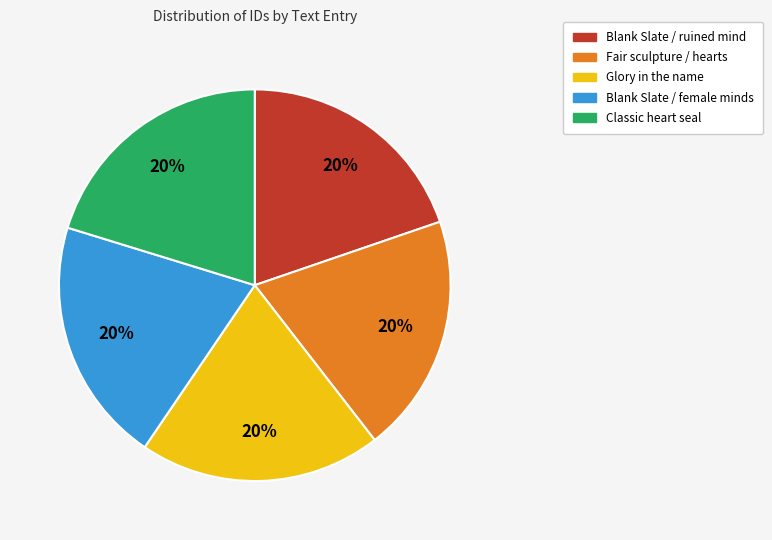

Do Blank Slate / female minds and Classic heart seal together represent more than half of the pie?

No